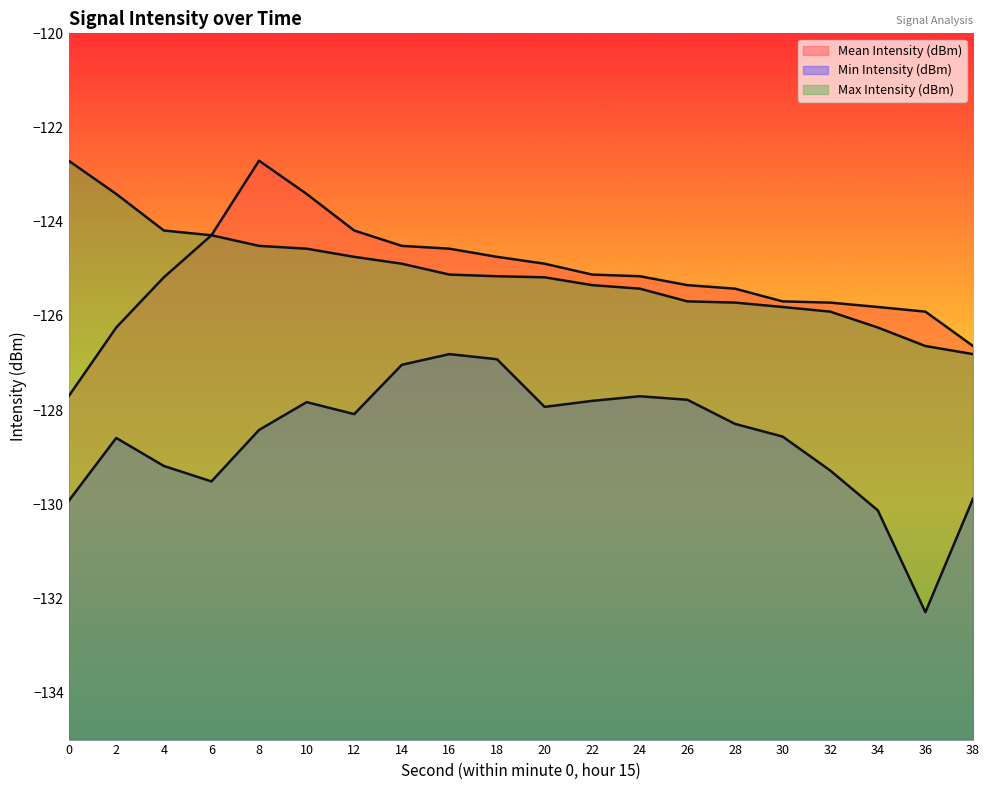

True or false: Max Intensity (dBm) and Mean Intensity (dBm) intersect in this chart.

False